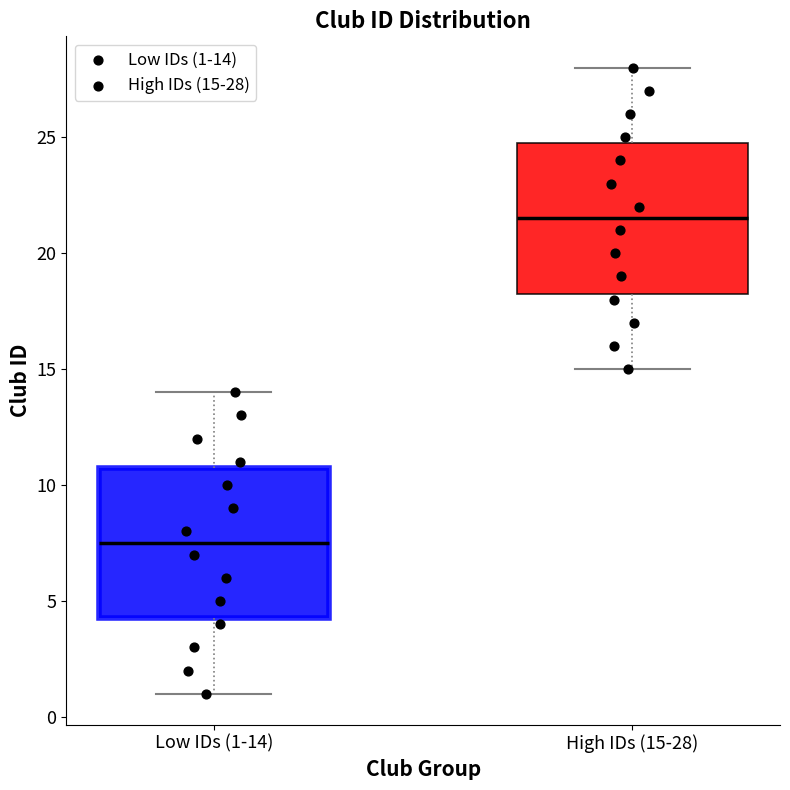

Reading left to right, read every box against the y-axis: the position of its median line, the range the box covers, and the ends of its whiskers. The values are not printed on the chart, so give them approximately, as read against the axis.

Low IDs (1-14): median 7.5, box 4.5 to 11.0, whiskers 1.0 to 14.0
High IDs (15-28): median 21.5, box 18.5 to 25.0, whiskers 15.0 to 28.0